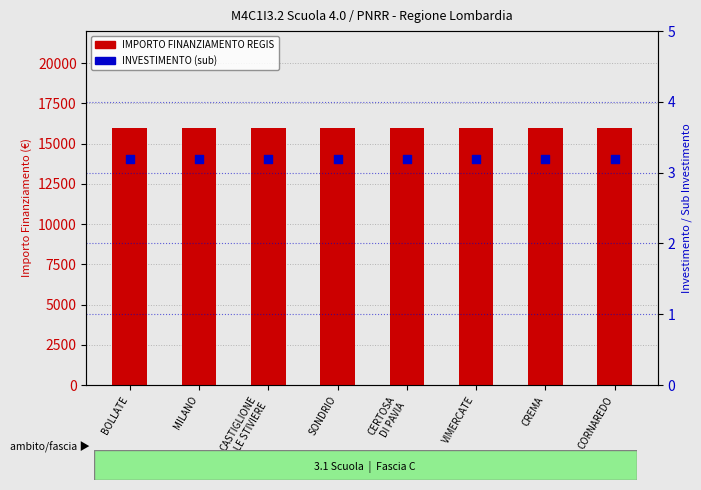

Which series has the widest spread of Y values?

IMPORTO FINANZIAMENTO REGIS